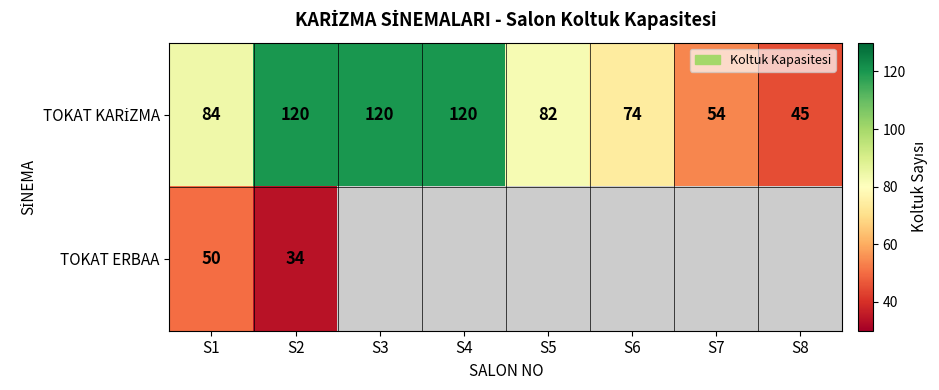

What is the spread (max minus min) of values at S1?

34